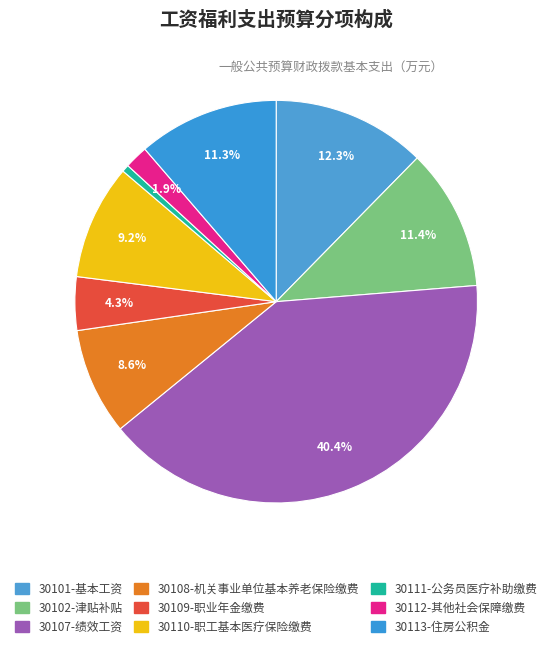

Count the number of slices in the pie.

9